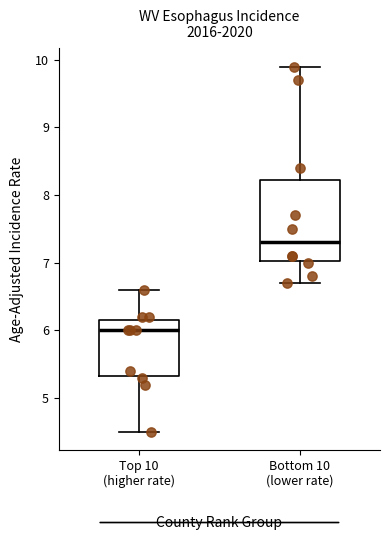

Where does the upper whisker of the box for Bottom 10 (lower rate) end on the y-axis? The values are not printed on the chart, so give them approximately, as read against the axis.

9.9